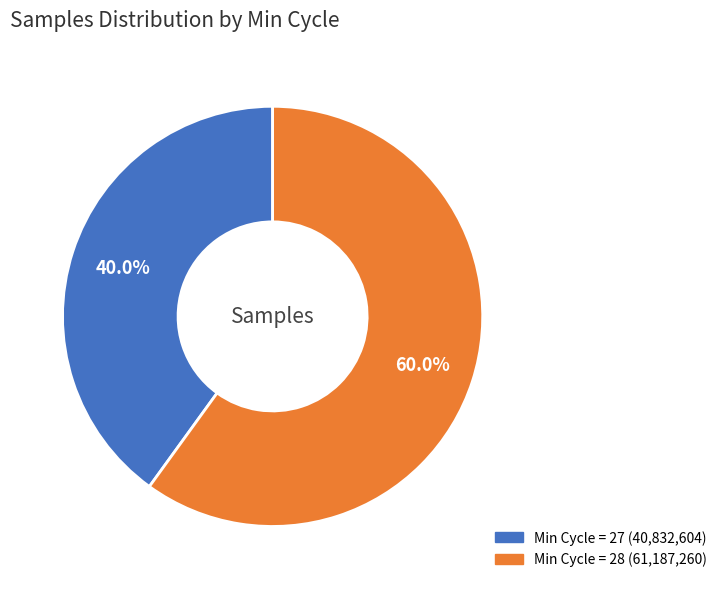

Is there any slice that represents more than half of the pie?

Yes